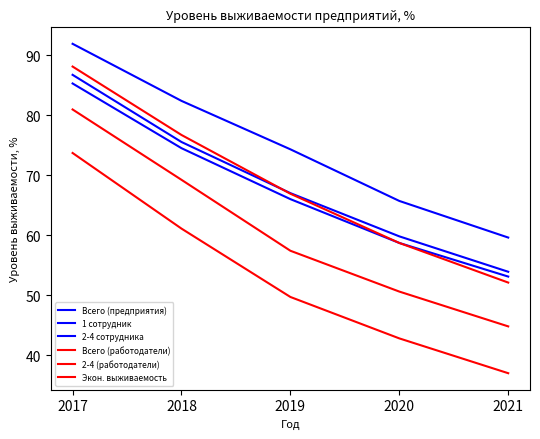

Reading left to right, extract all data points from this chart.

Всего (предприятия): 85.3	74.5	66.0	58.7	53.1
1 сотрудник: 86.7	75.5	67.0	59.8	53.9
2-4 сотрудника: 91.9	82.4	74.3	65.7	59.6
Всего (работодатели): 80.9	69.2	57.4	50.6	44.8
2-4 (работодатели): 88.1	76.7	66.9	58.7	52.1
Экон. выживаемость: 73.7	61.1	49.7	42.8	37.0